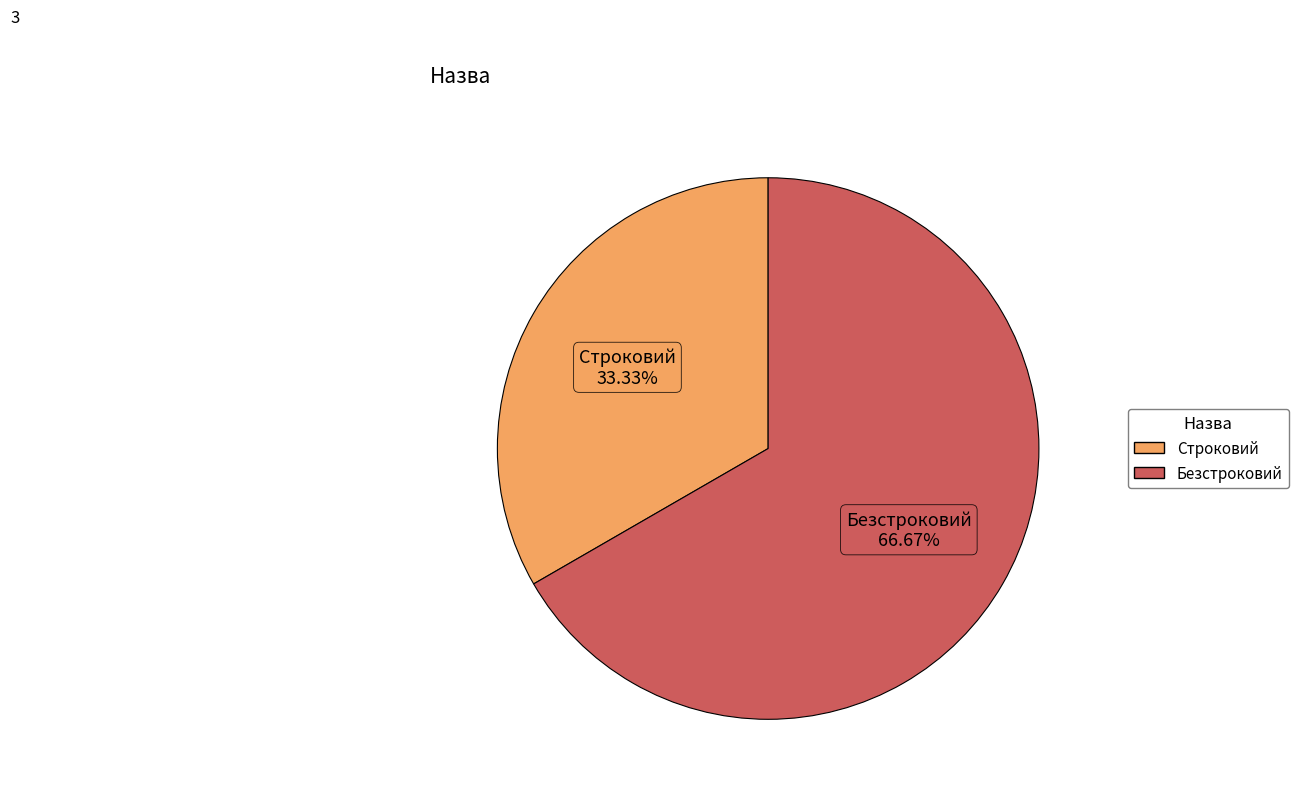

The Строковий slice represents 22% of the pie. True or false?

False